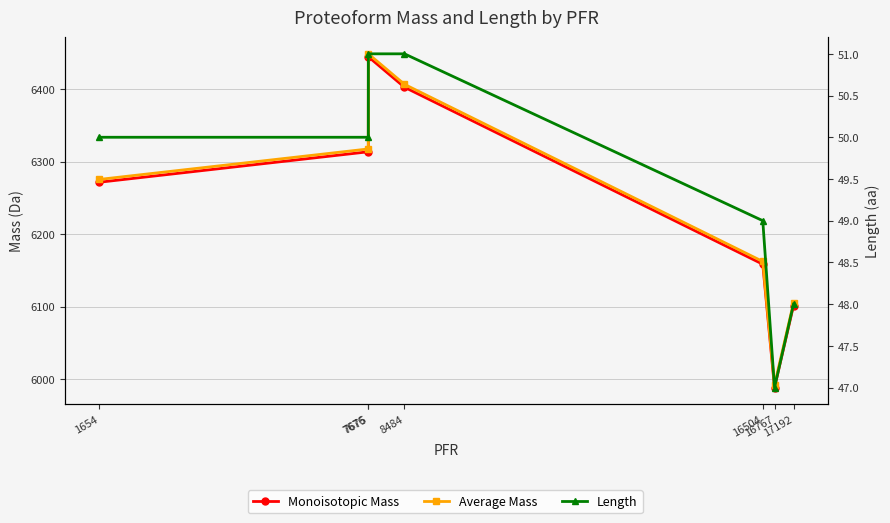

The value of Length at 8484 is 35.0. True or false?

False